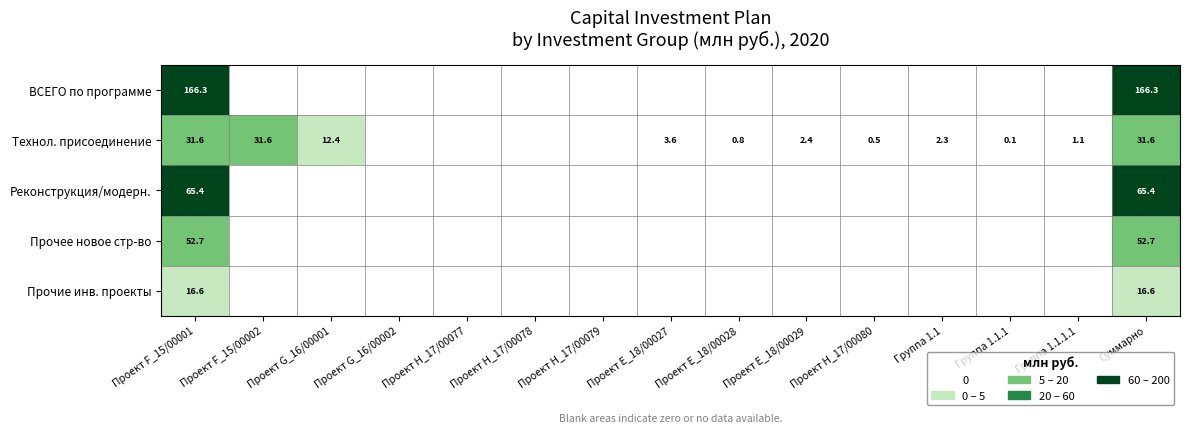

Is it true that Технол. присоединение equals 0.5 at Проект H_17/00080?

True